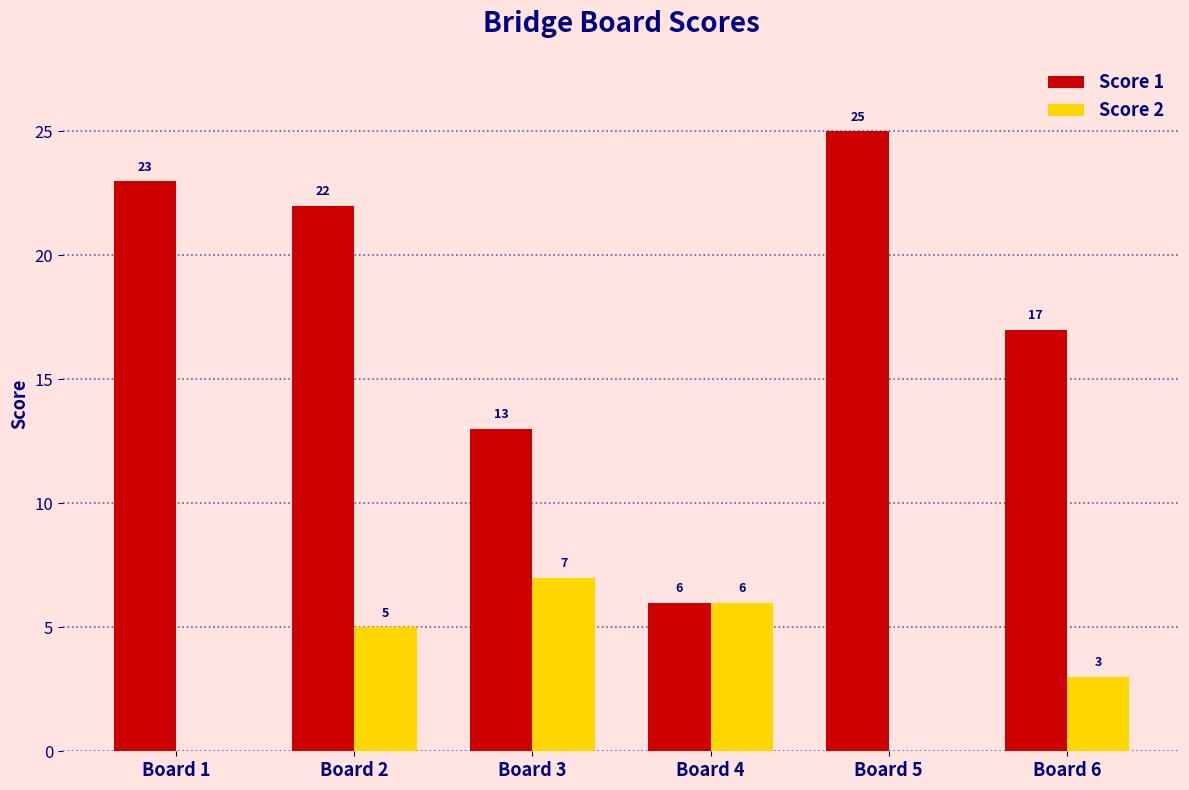

Are the bars grouped side by side (vs. stacked)?

Yes